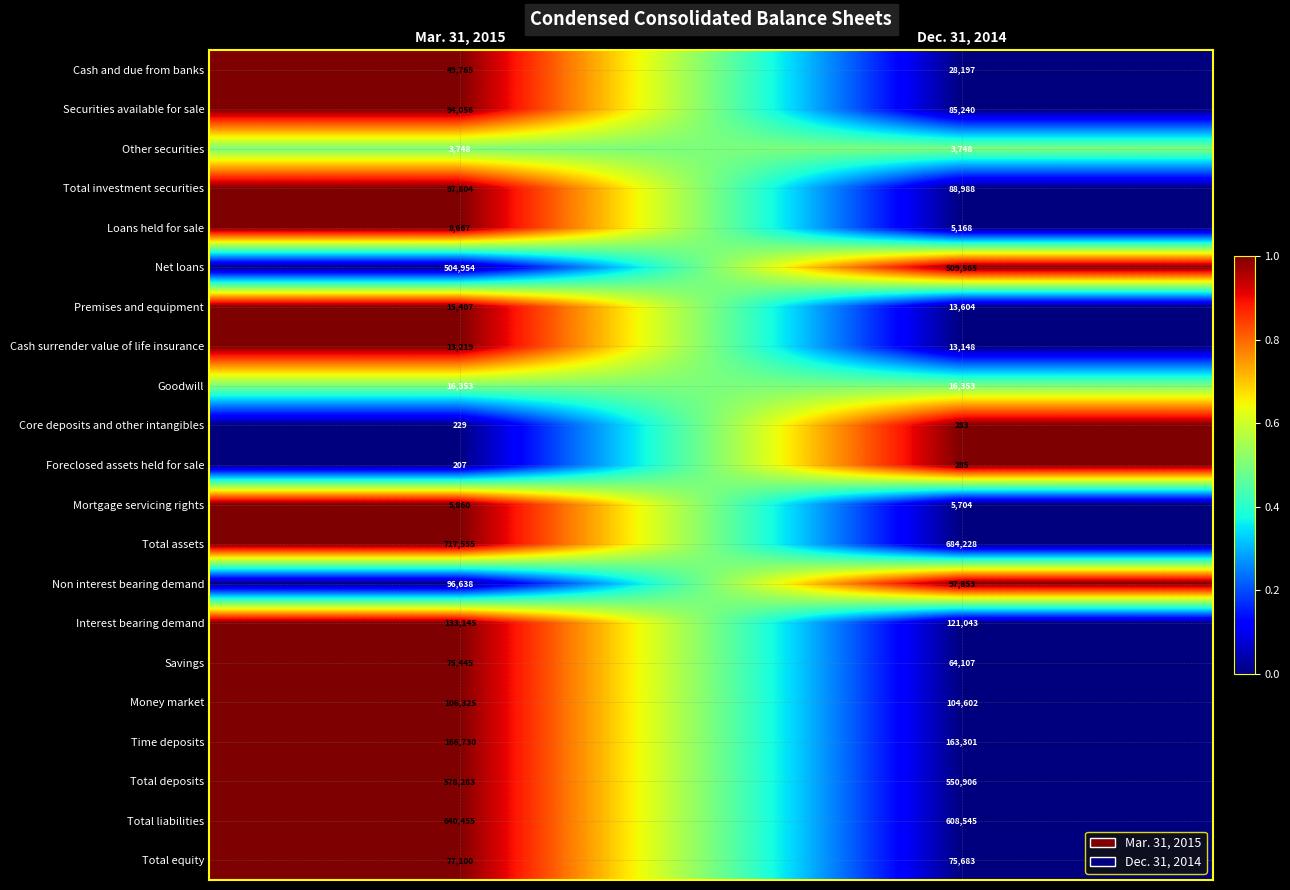

Which series has the widest spread of values?

Total assets